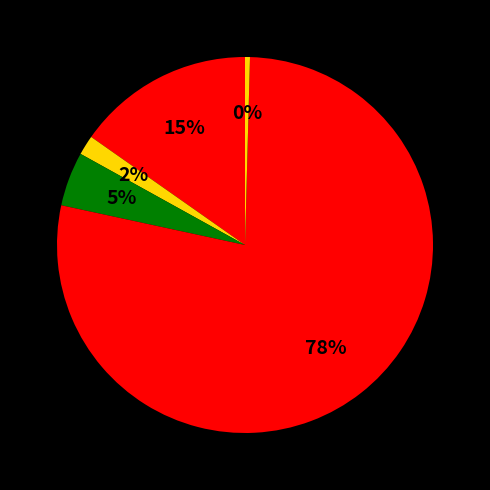

Count the number of slices in the pie.

5